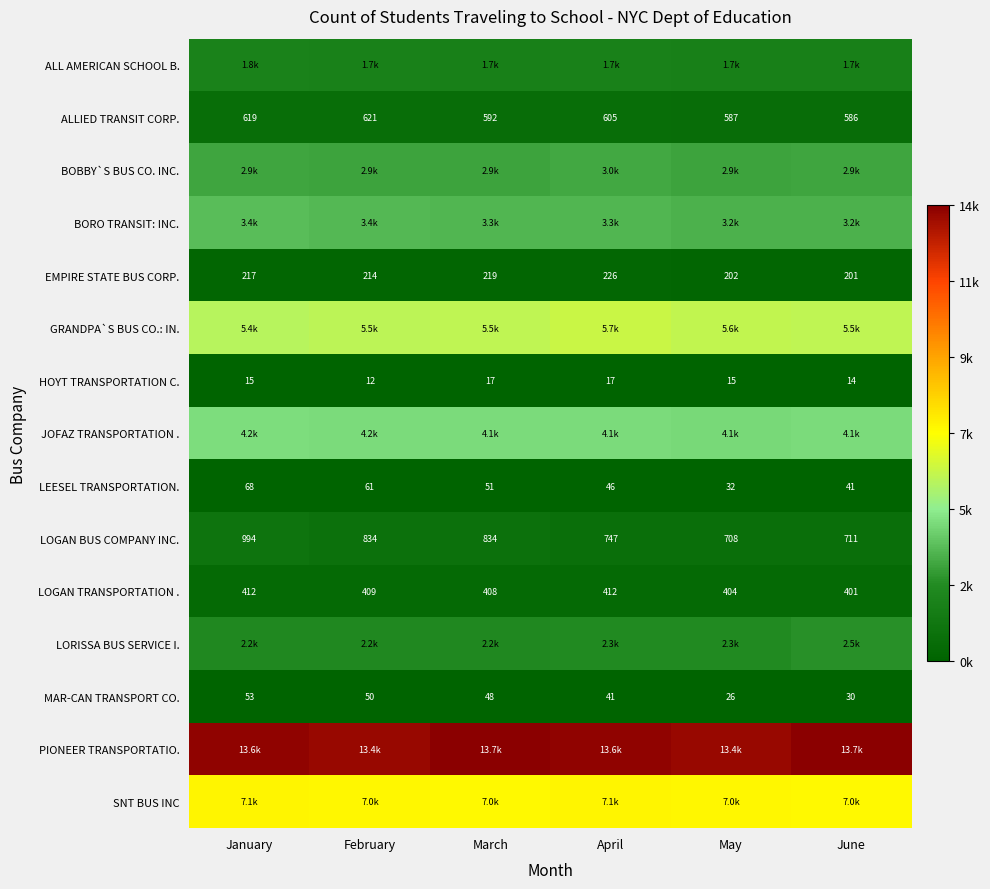

Is the value of LOGAN TRANSPORTATION . at February greater than the value of MAR-CAN TRANSPORT CO. at January?

Yes